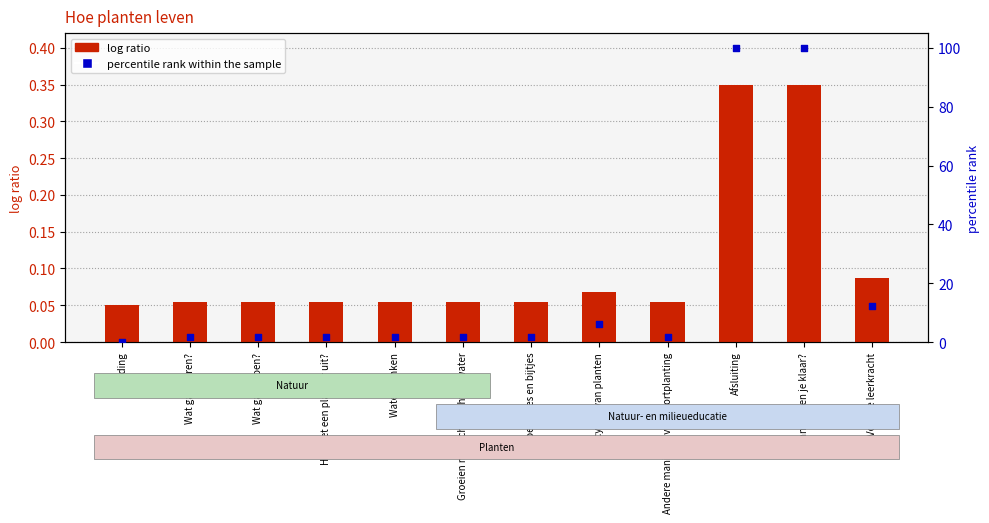

Which series has the widest spread of Y values?

percentile rank within the sample